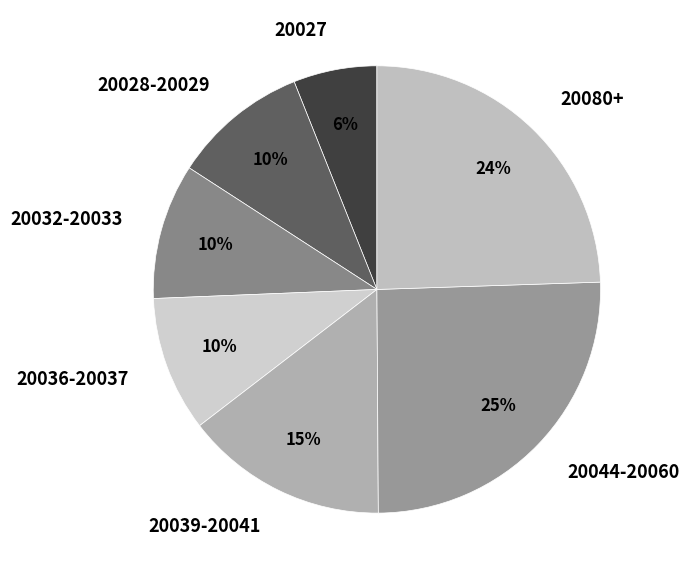

Approximately how many times larger is the value at 20032-20033 compared to 20044-20060?

0.4